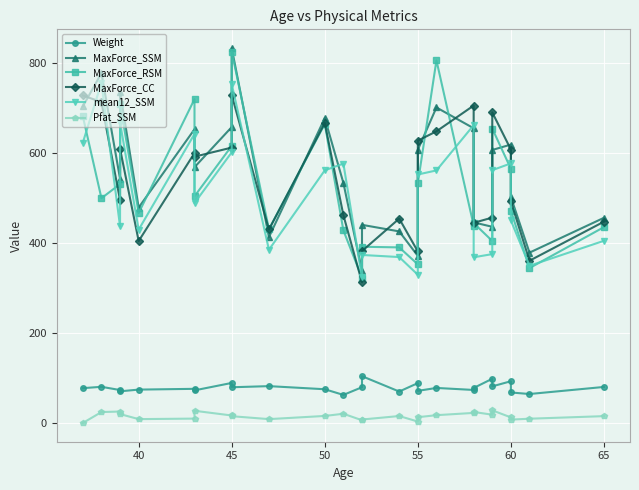

What is the value of the MaxForce_CC point at the 12th from the left?

462.2